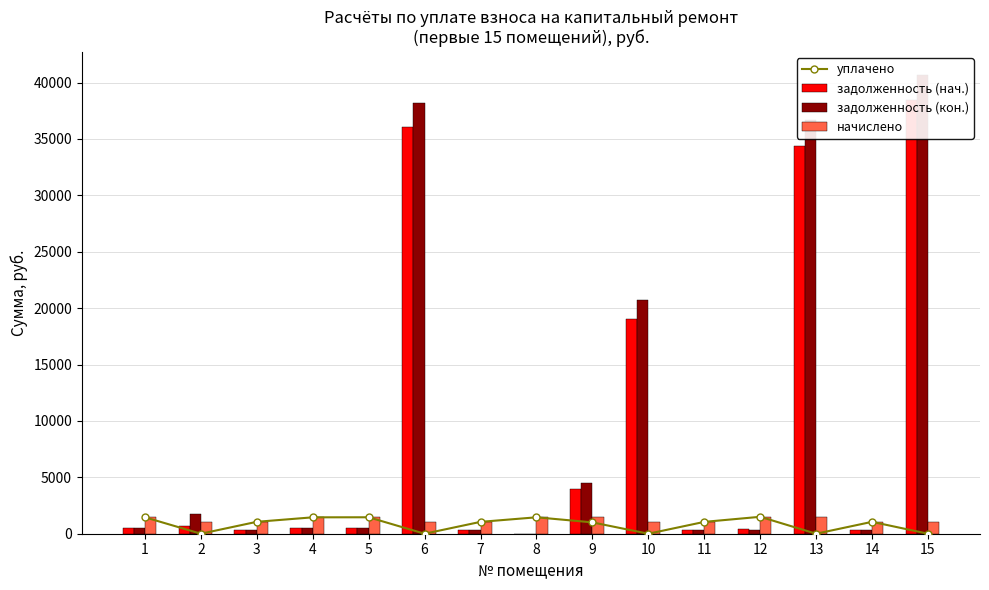

What is the value of the задолженность (нач.) bar at the 13th from the left?

34348.2